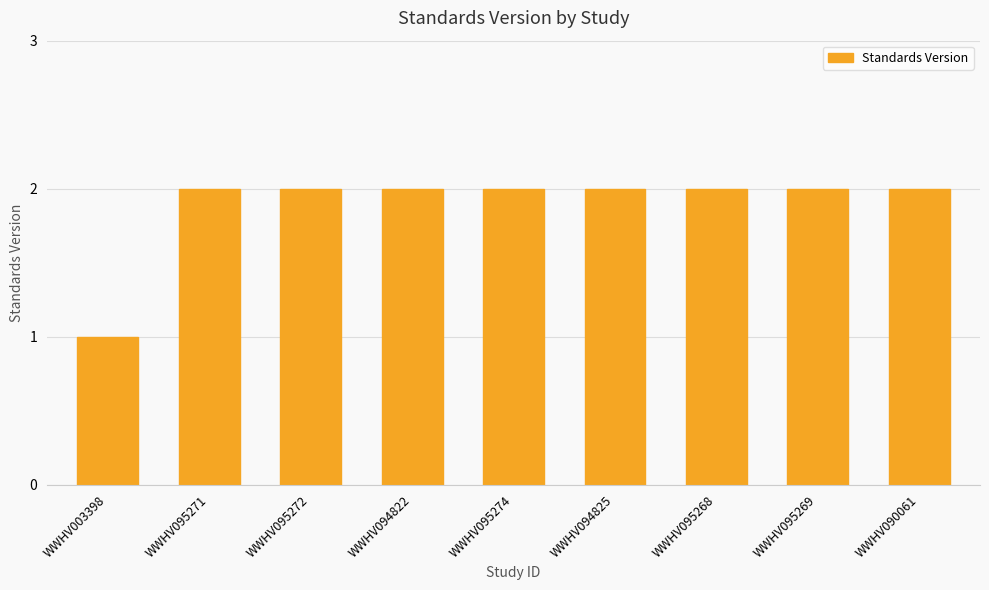

What is the maximum value shown in the chart?

2